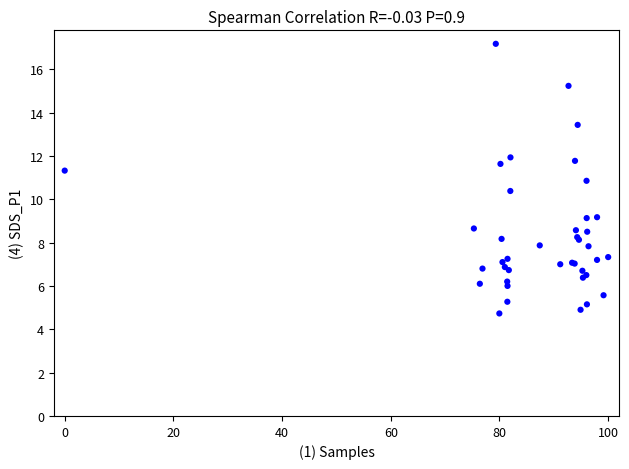

What Y value in the scatter plot is closest to 10?

10.4